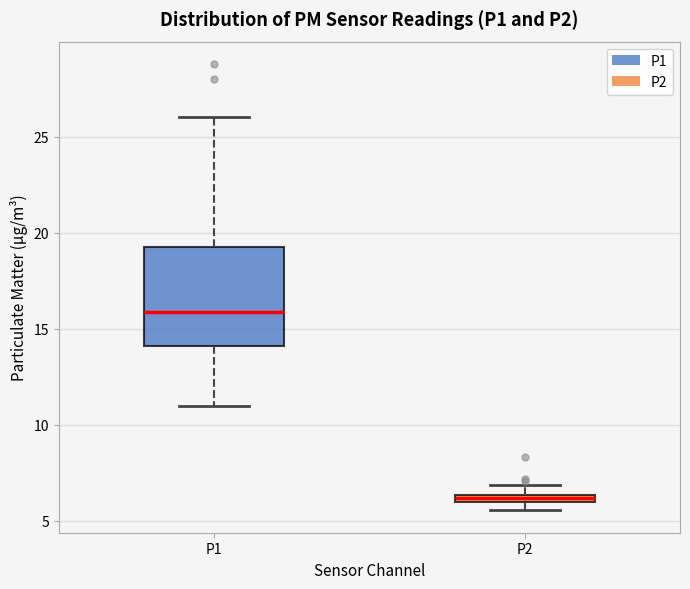

Which box is the tallest, from its lower edge to its upper edge?

P1